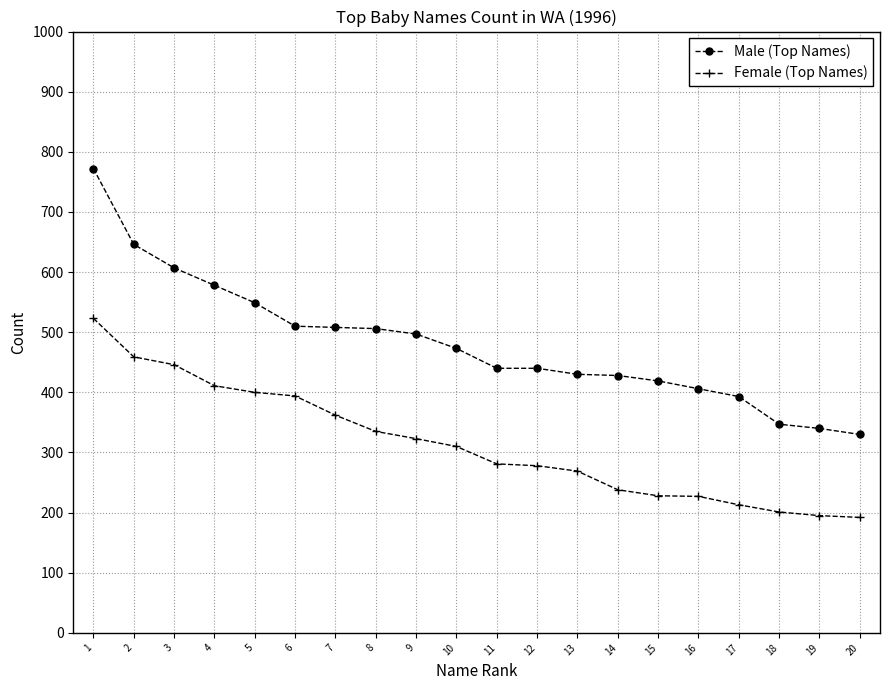

What is the difference between the highest and lowest values at 12?

162